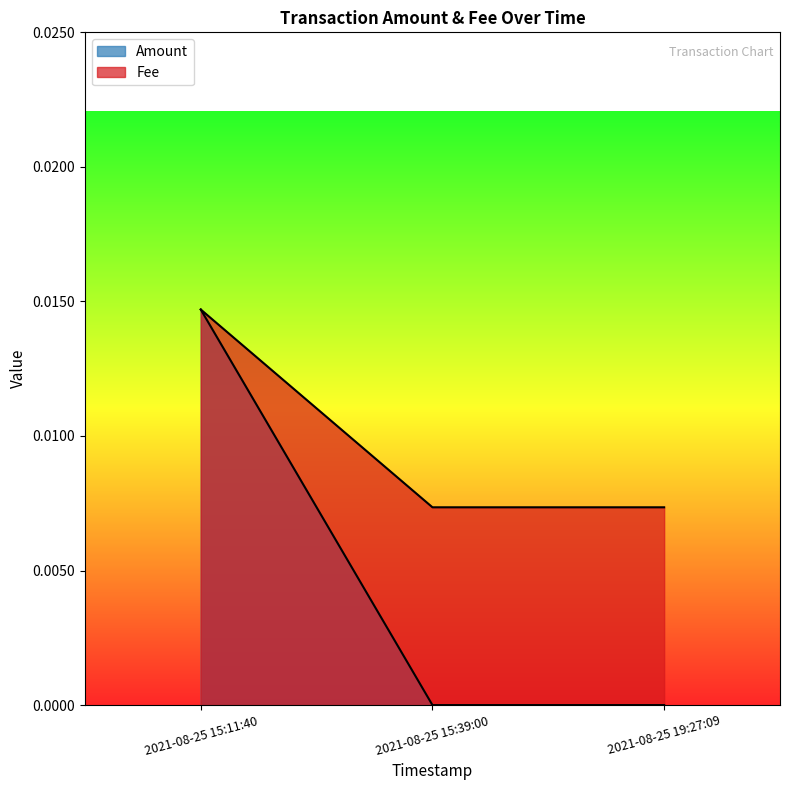

What position from the right is 2021-08-25 15:11:40?

3